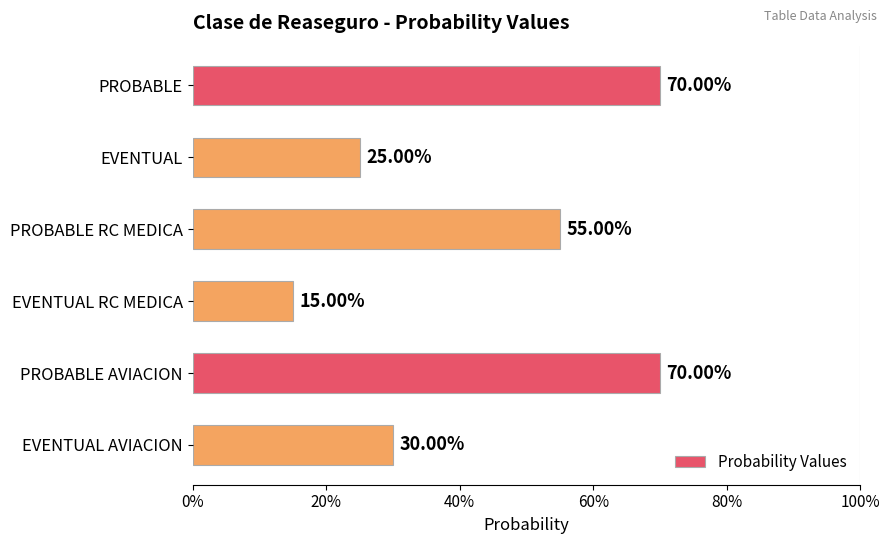

Are the bars horizontal?

Yes